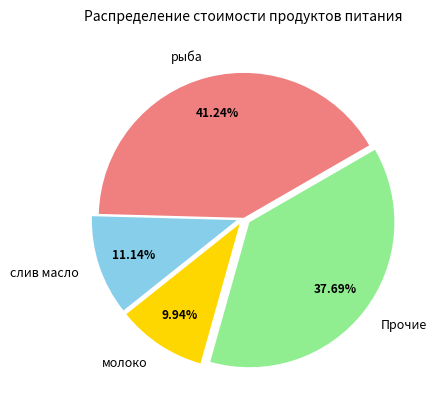

Combined, do Прочие and рыба account for over 50%?

Yes